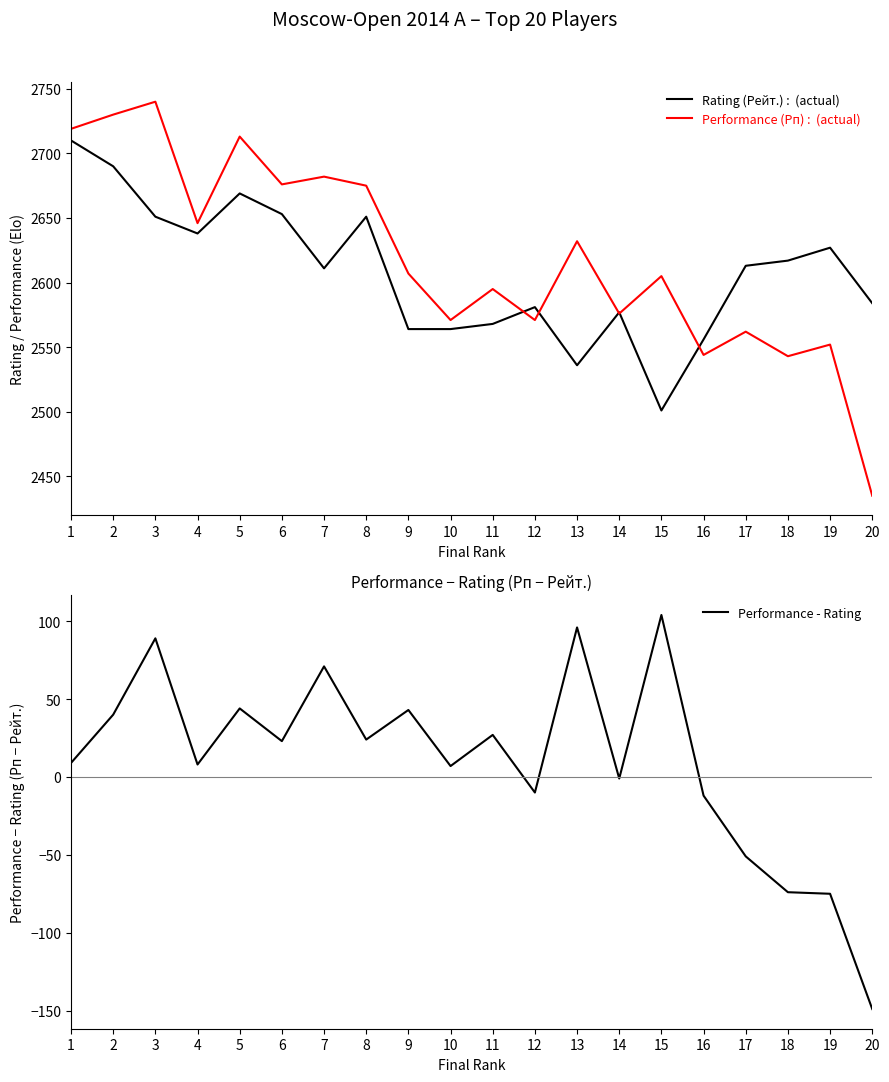

What is the difference between the maximum and minimum values in the Rating (Рейт.) series?

209